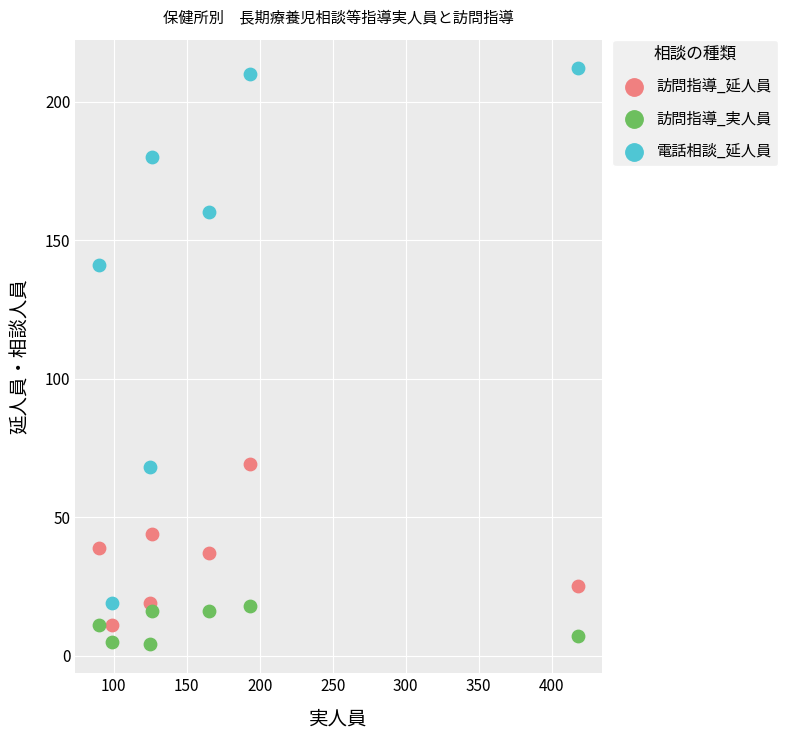

Across all data points, what is the range of Y values (max minus min)?

208